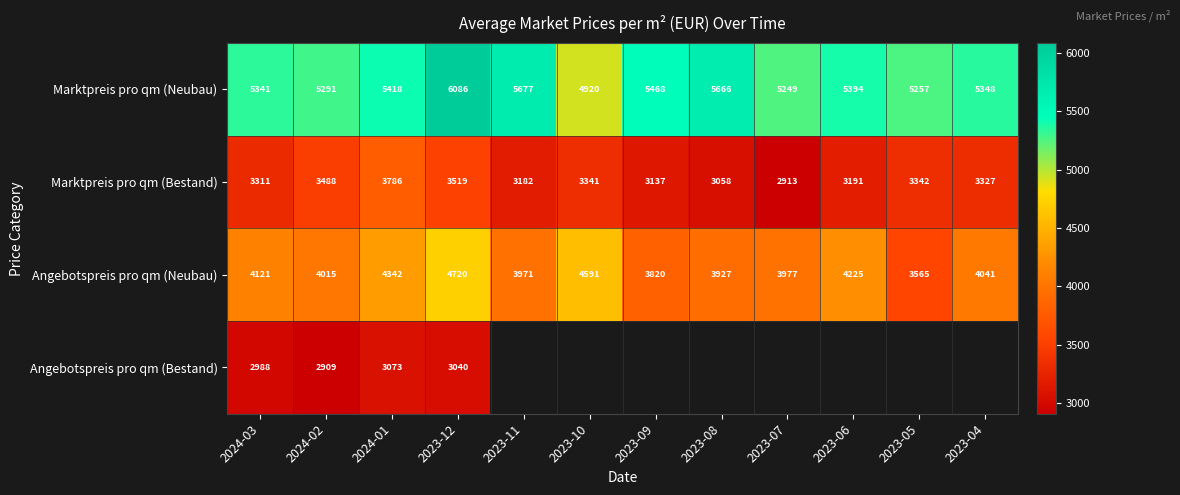

At 2023-12, list the series in order from smallest to largest.

Angebotspreis pro qm (Bestand), Marktpreis pro qm (Bestand), Angebotspreis pro qm (Neubau), Marktpreis pro qm (Neubau)